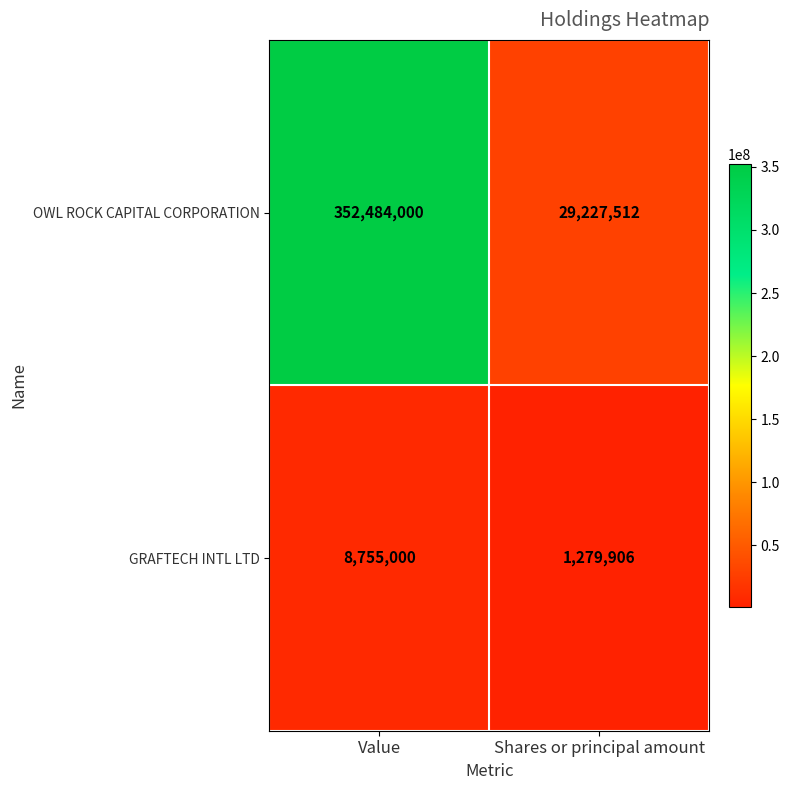

Rank the series by their maximum value, from lowest to highest.

GRAFTECH INTL LTD, OWL ROCK CAPITAL CORPORATION